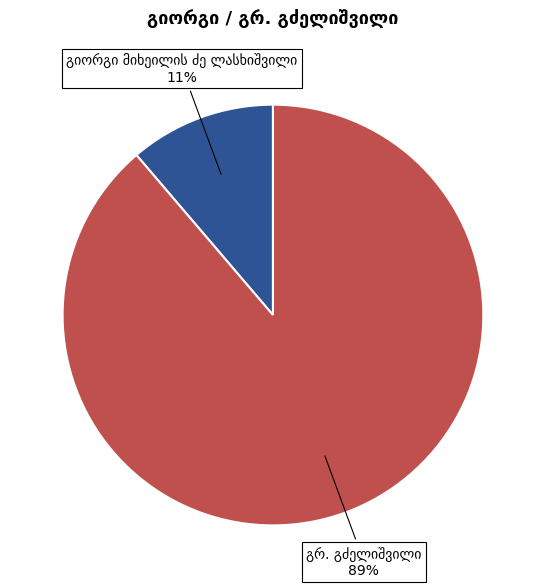

Is there any slice that represents more than half of the pie?

Yes